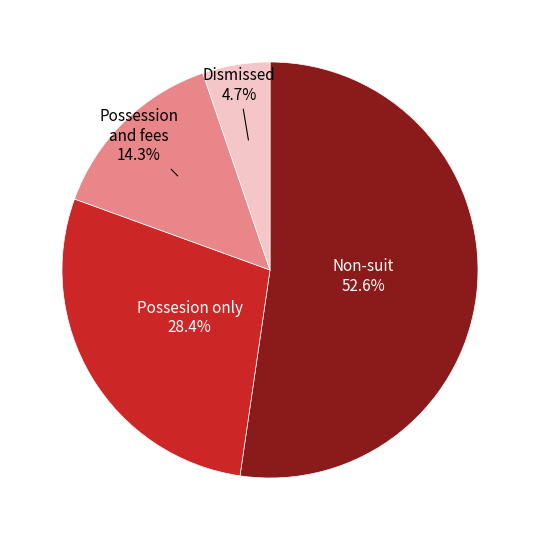

Which has a higher value, 12 or 11?

12